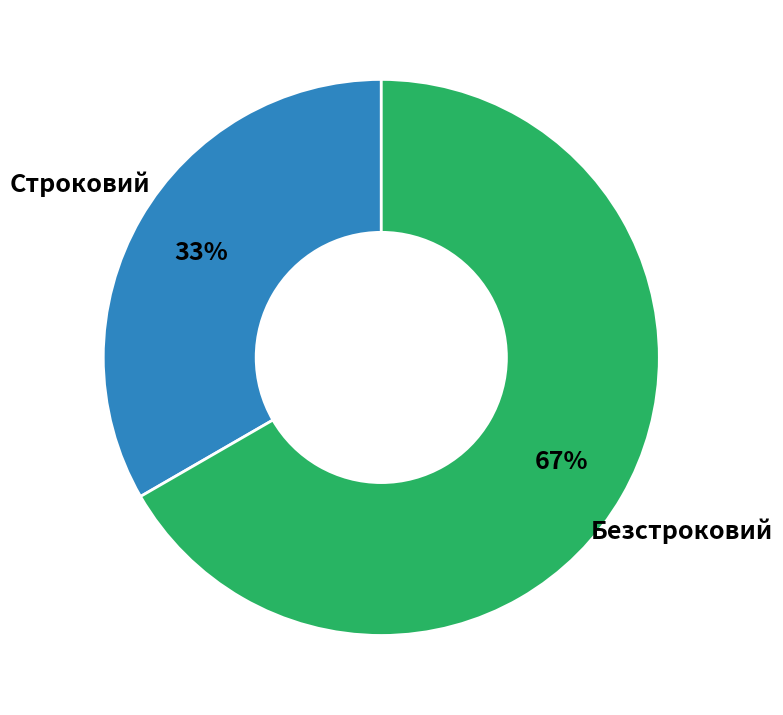

To the nearest percent, what is the average slice percentage?

50%